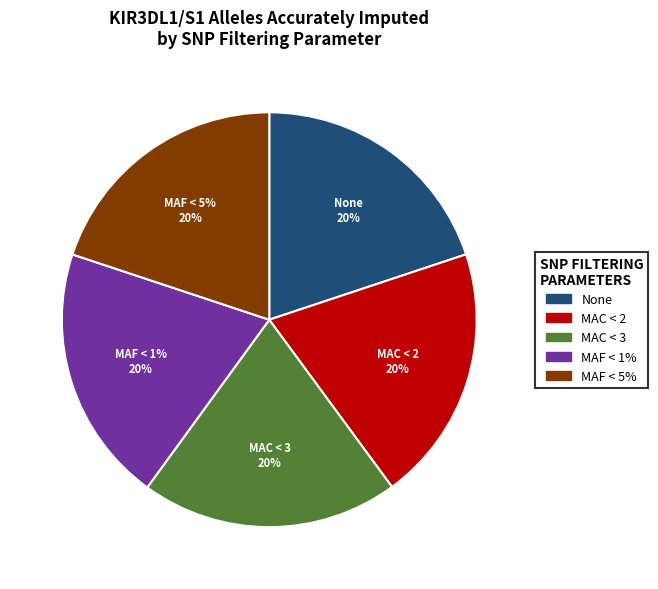

How many segments does this pie chart have?

5